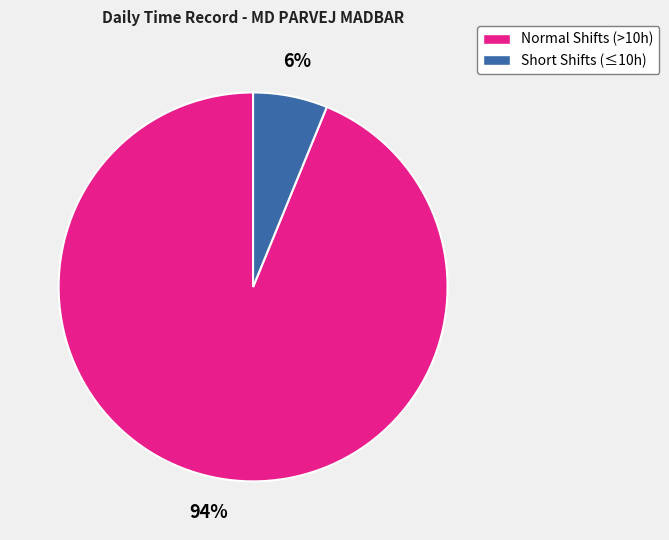

Does any single category account for the majority?

Yes